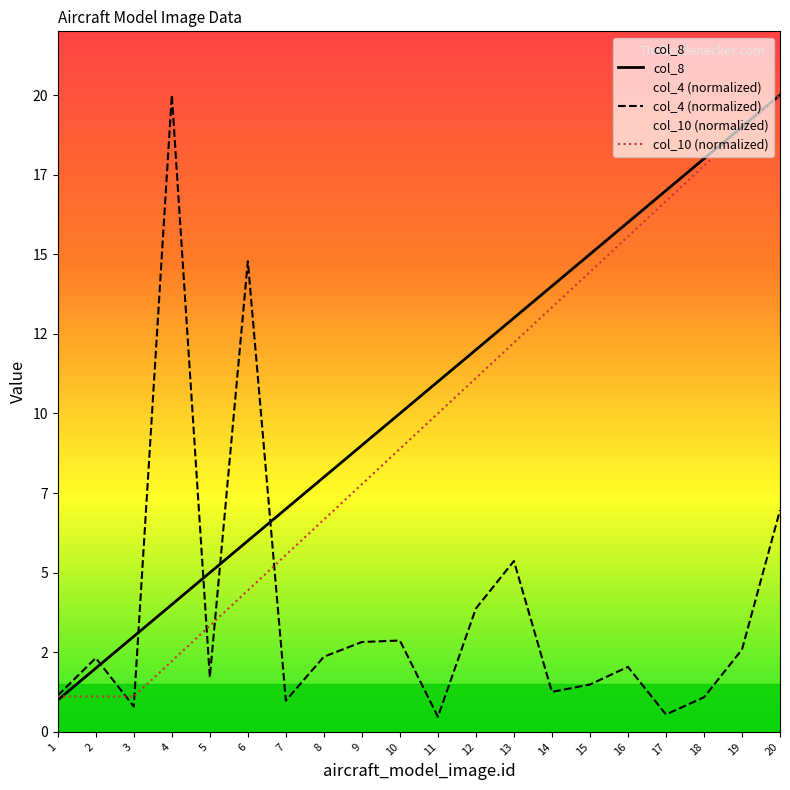

What is the difference between the maximum and minimum values in the col_10 (normalized) series?

18.9